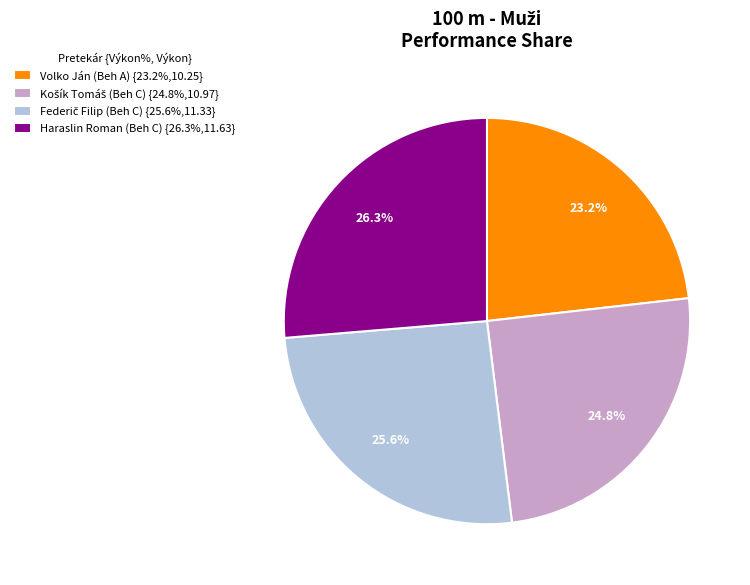

Is there a majority slice in this chart?

No